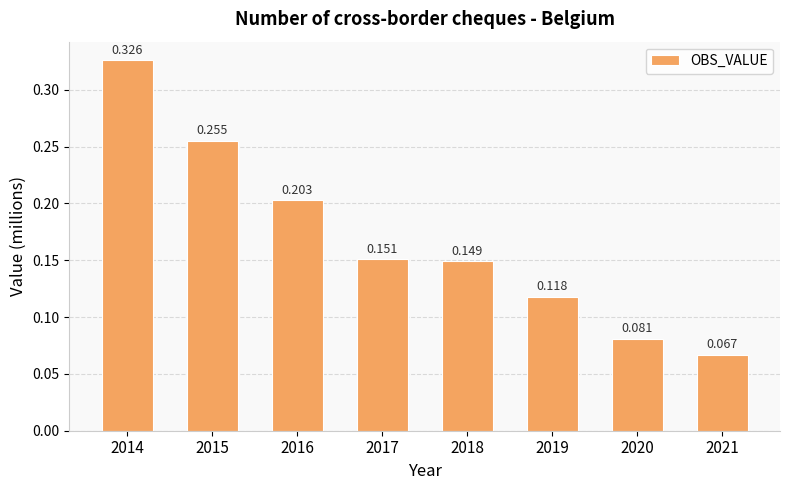

At which category does the chart reach its peak across all series?

2014